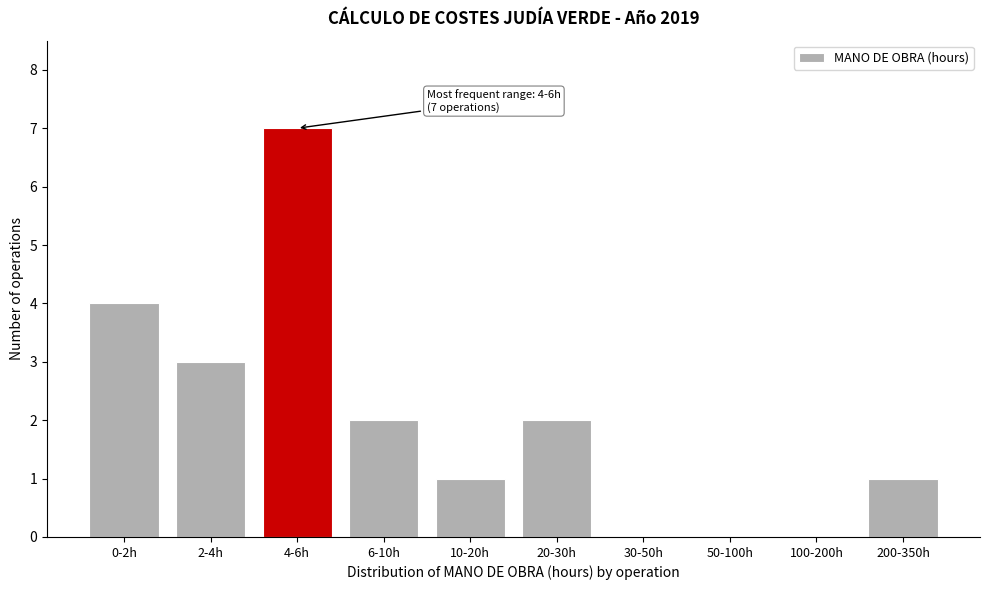

Reading right to left, extract all data points from this chart.

200-350h=1	100-200h=0	50-100h=0	30-50h=0	20-30h=2	10-20h=1	6-10h=2	4-6h=7	2-4h=3	0-2h=4